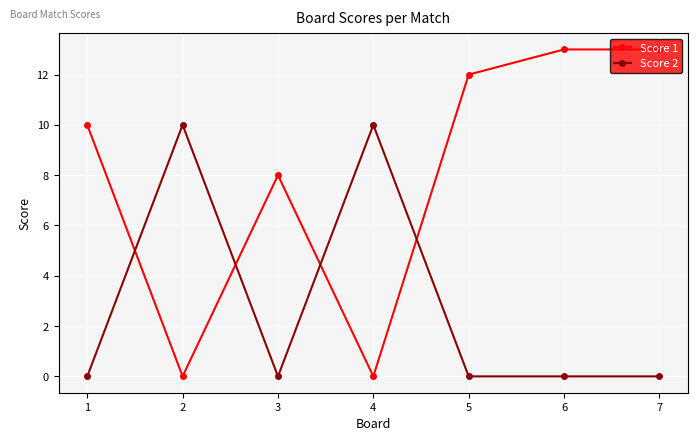

What is the difference between the highest and lowest values at 4?

10